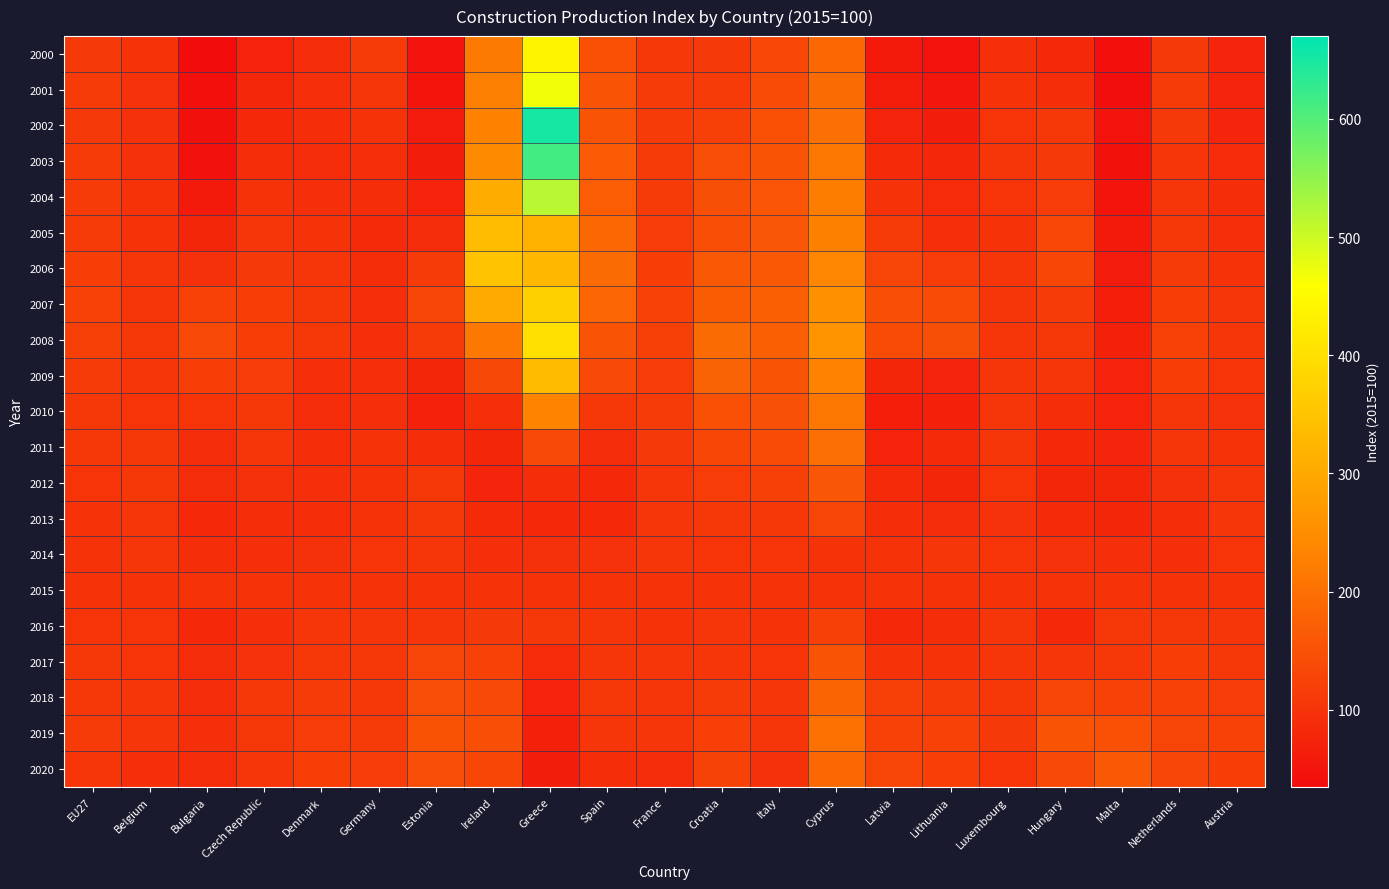

List the series in order of their peak value, lowest first.

2015, 2014, 2016, 2013, 2017, 2012, 2018, 2020, 2011, 2019, 2010, 2009, 2005, 2006, 2007, 2008, 2000, 2001, 2004, 2003, 2002